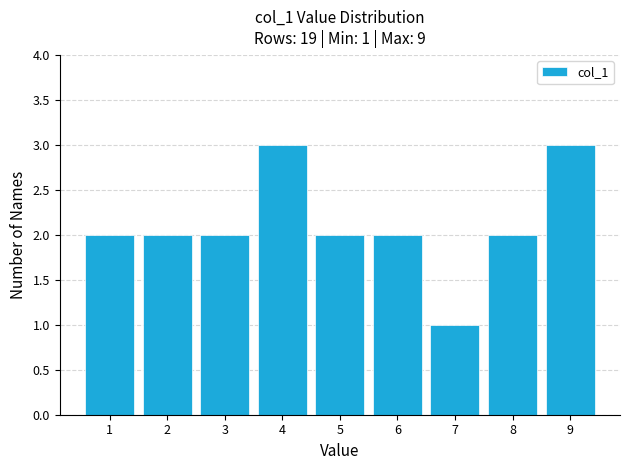

Reading left to right, transcribe all the data shown in this chart.

2	2	2	3	2	2	1	2	3